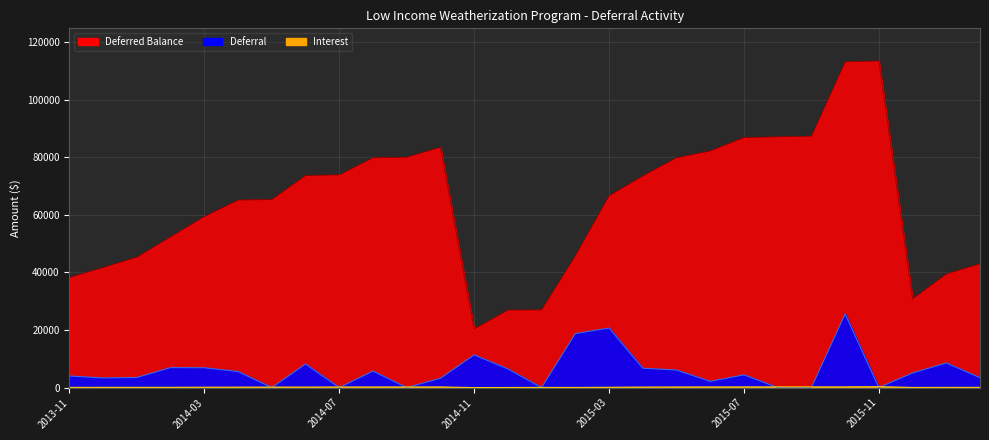

What are all the series names shown in the legend?

Deferred Balance, Deferral, Interest